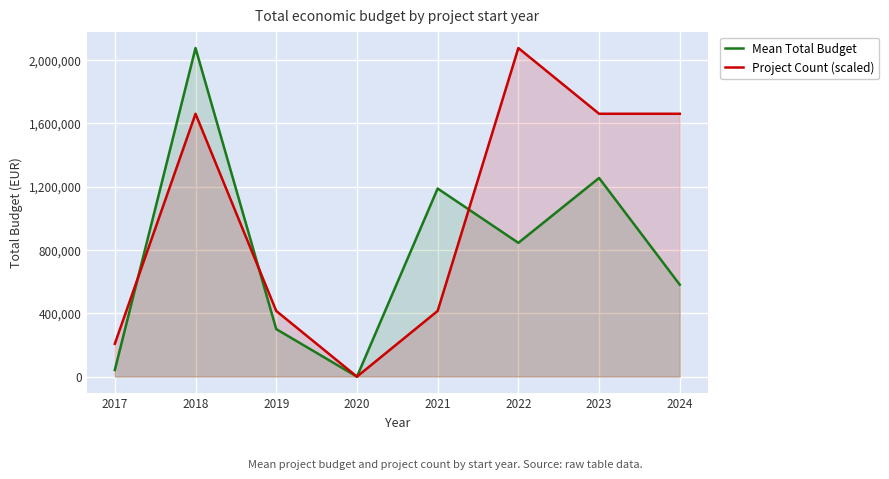

List the series in order of their overall mean, highest first.

Project Count (scaled), Mean Total Budget